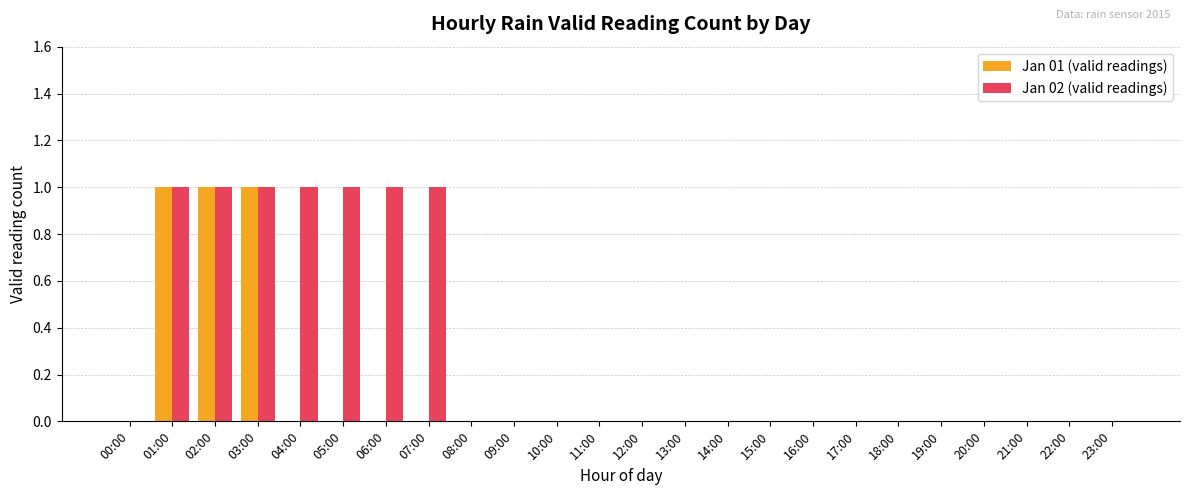

Are the bars grouped side by side (vs. stacked)?

Yes